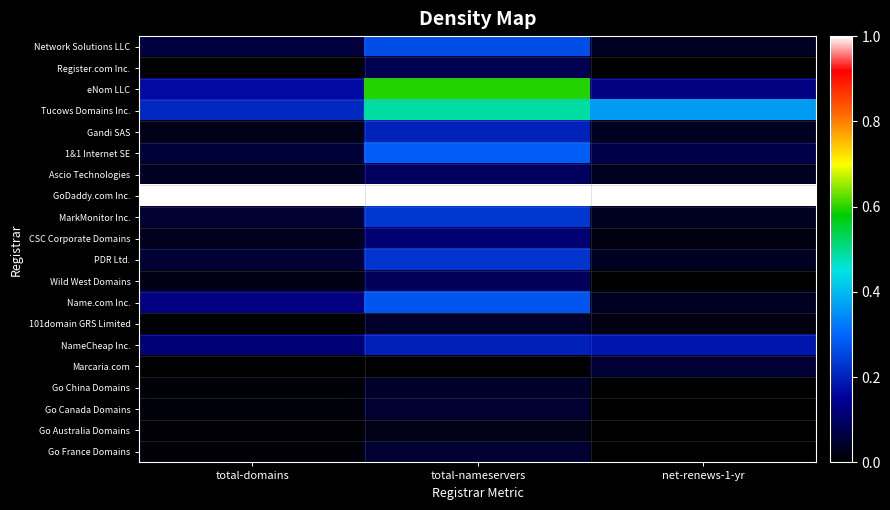

What is the difference between the highest and lowest values at net-renews-1-yr?

1.0